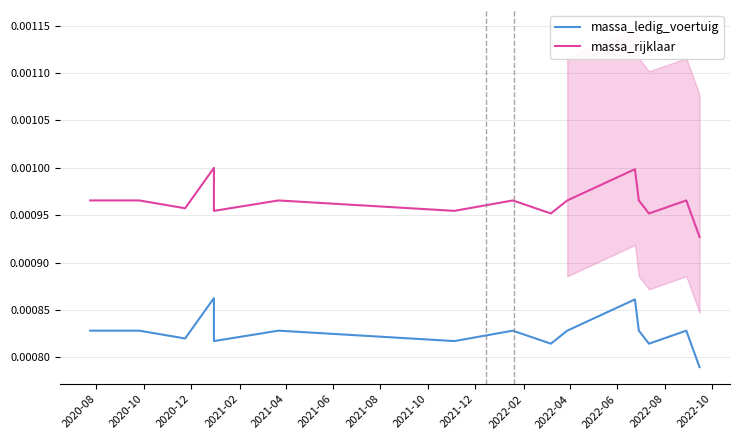

What are all the series names shown in the legend?

massa_ledig_voertuig, massa_rijklaar